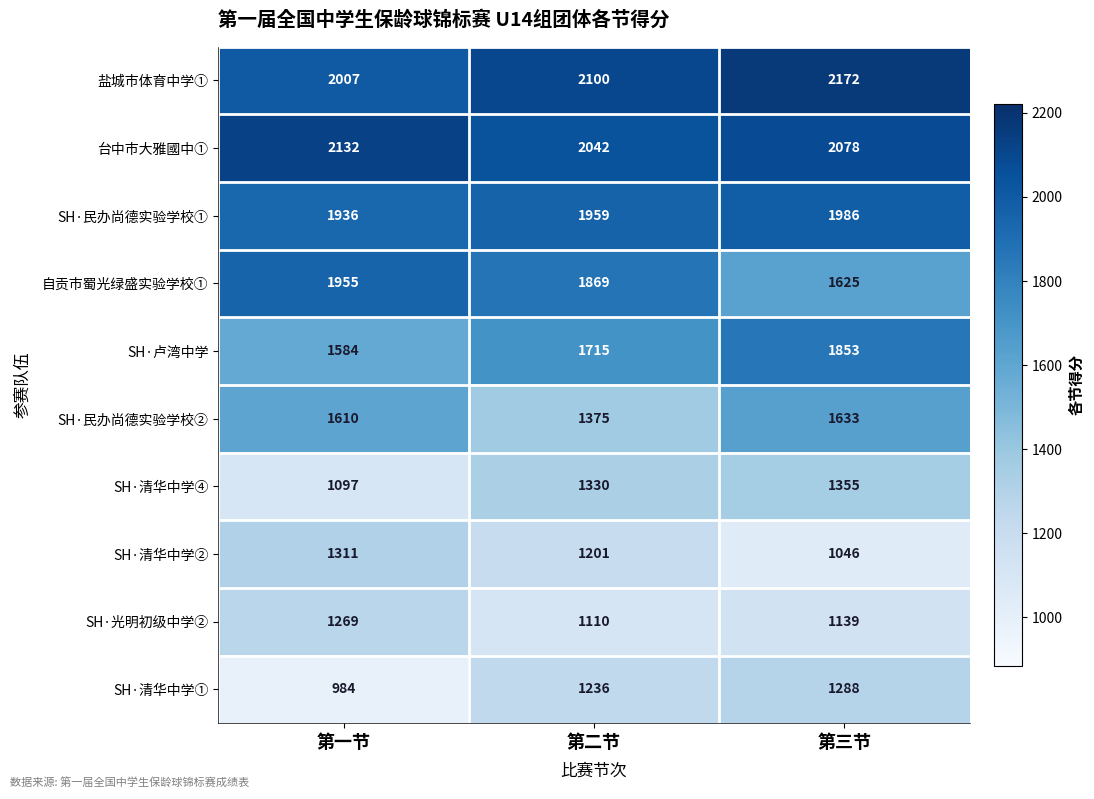

What is the difference between the maximum and second lowest values in the SH·民办尚德实验学校① series?

27